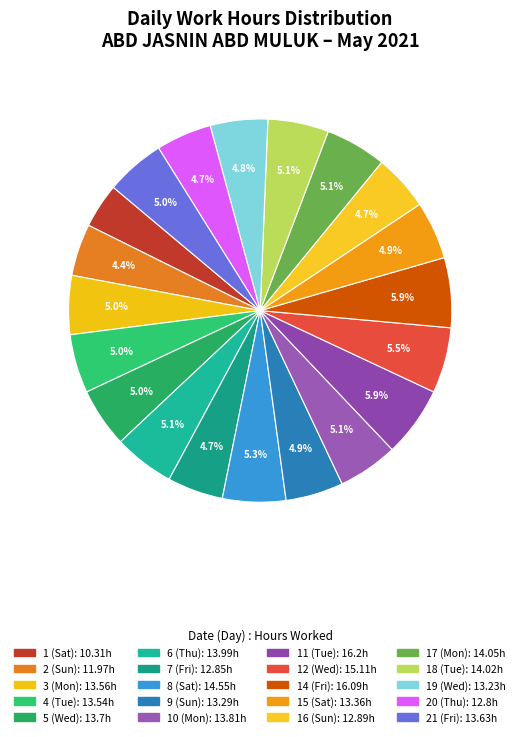

Do 19 (Wed) and 11 (Tue) together represent more than half of the pie?

No